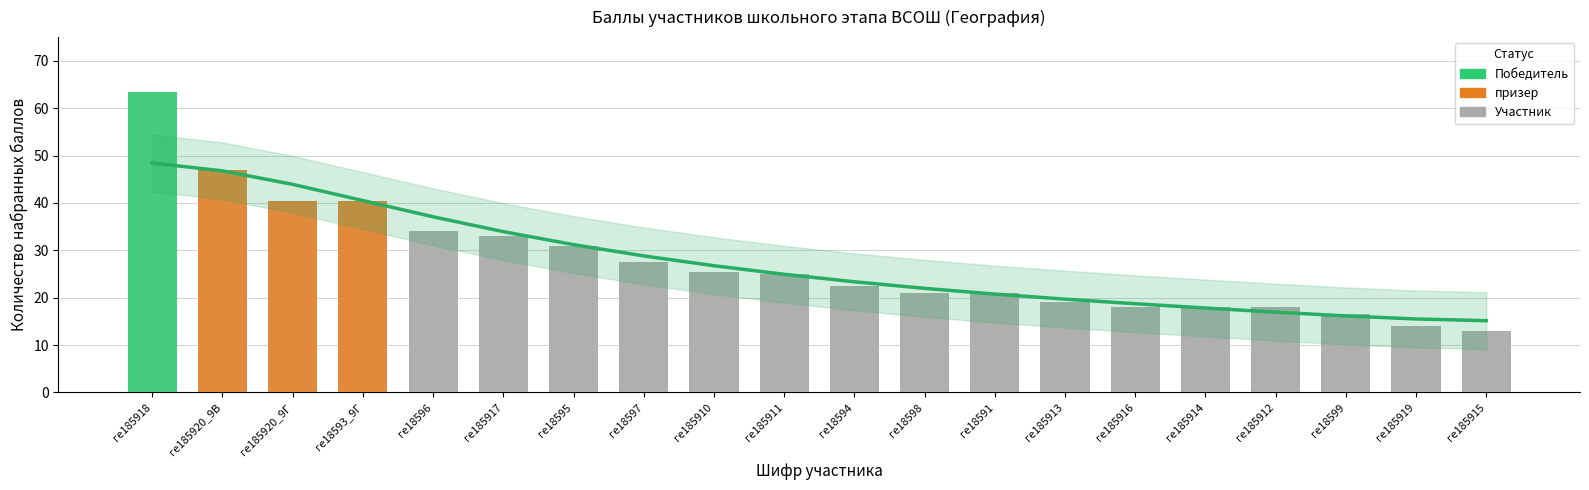

What position from the right is ге18595?

14